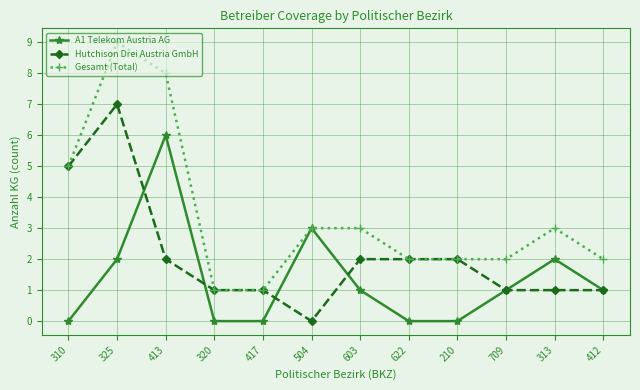

Where is the first local maximum for Hutchison Drei Austria GmbH?

325